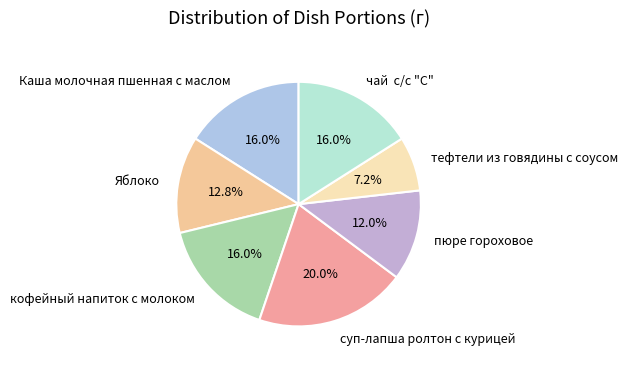

To the nearest percent, what is the difference between the Яблоко and тефтели из говядины с соусом slice percentages?

6%